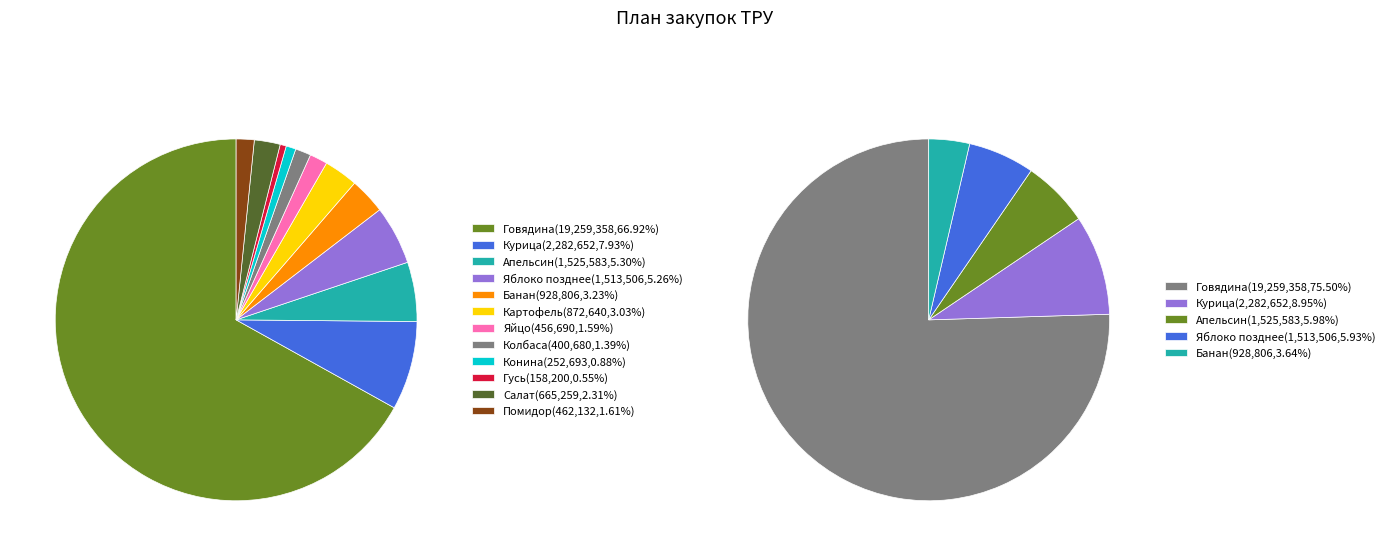

How many segments does this pie chart have?

12